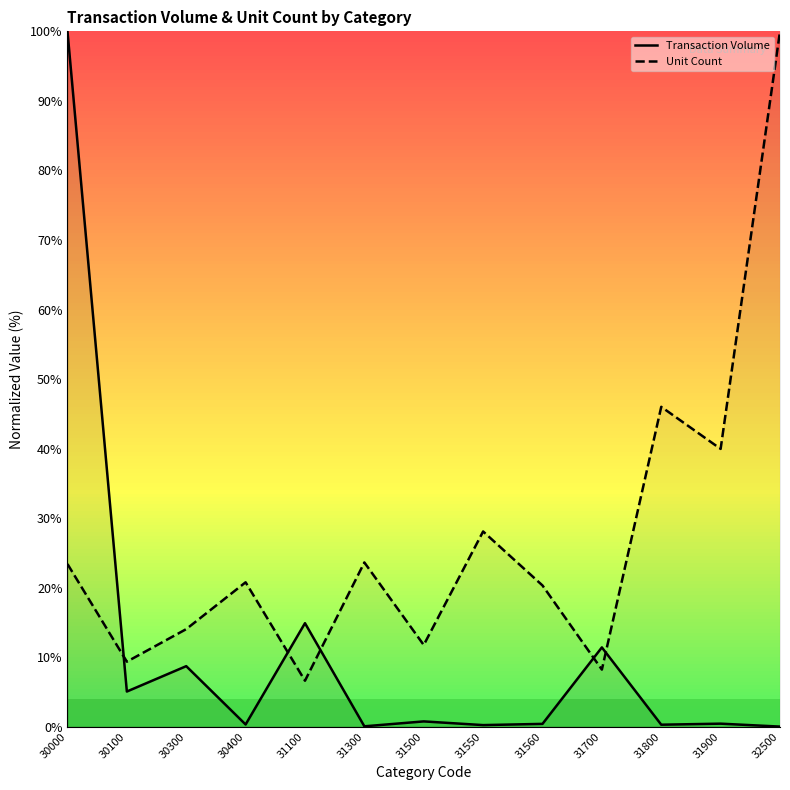

Which category has the highest value in the Transaction Volume series?

30000